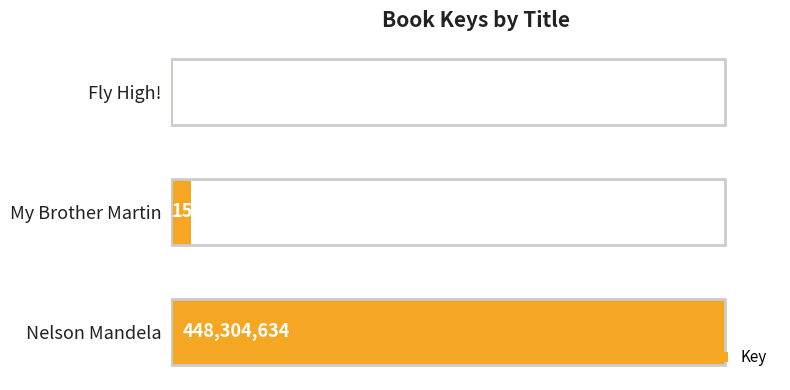

Rank the categories by value from highest to lowest.

Nelson Mandela, My Brother Martin, Fly High!